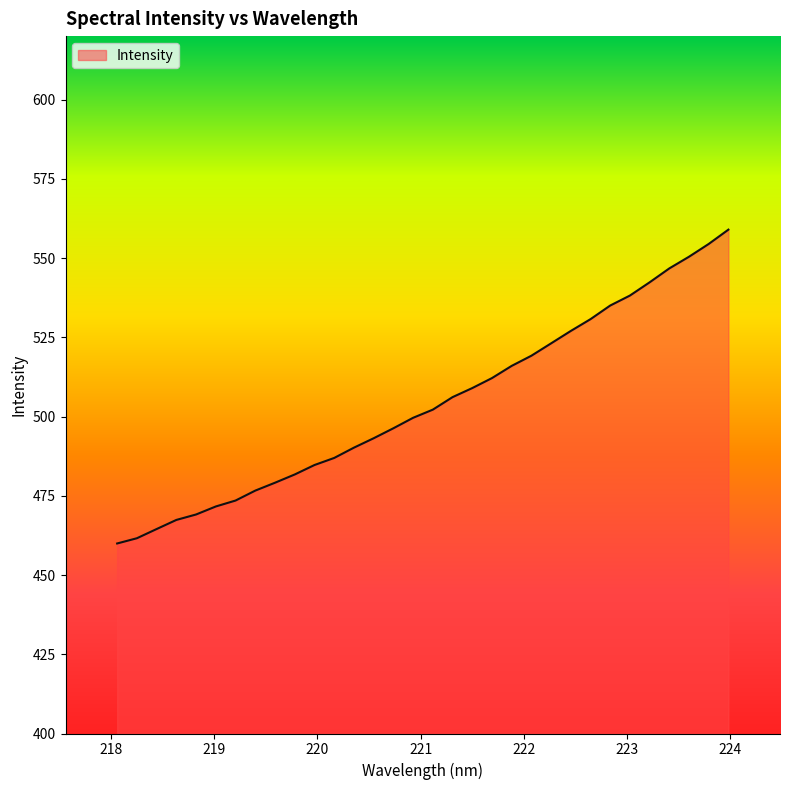

What is the maximum value shown in the chart?

558.9